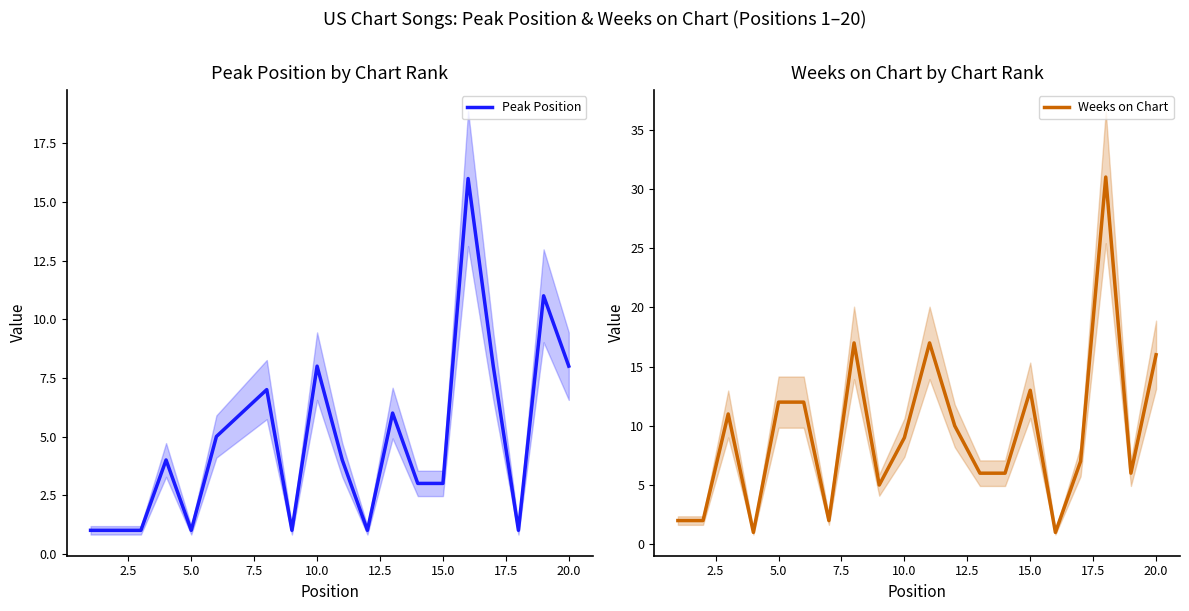

True or false: Peak Position has a value of 1 at 5.0.

True